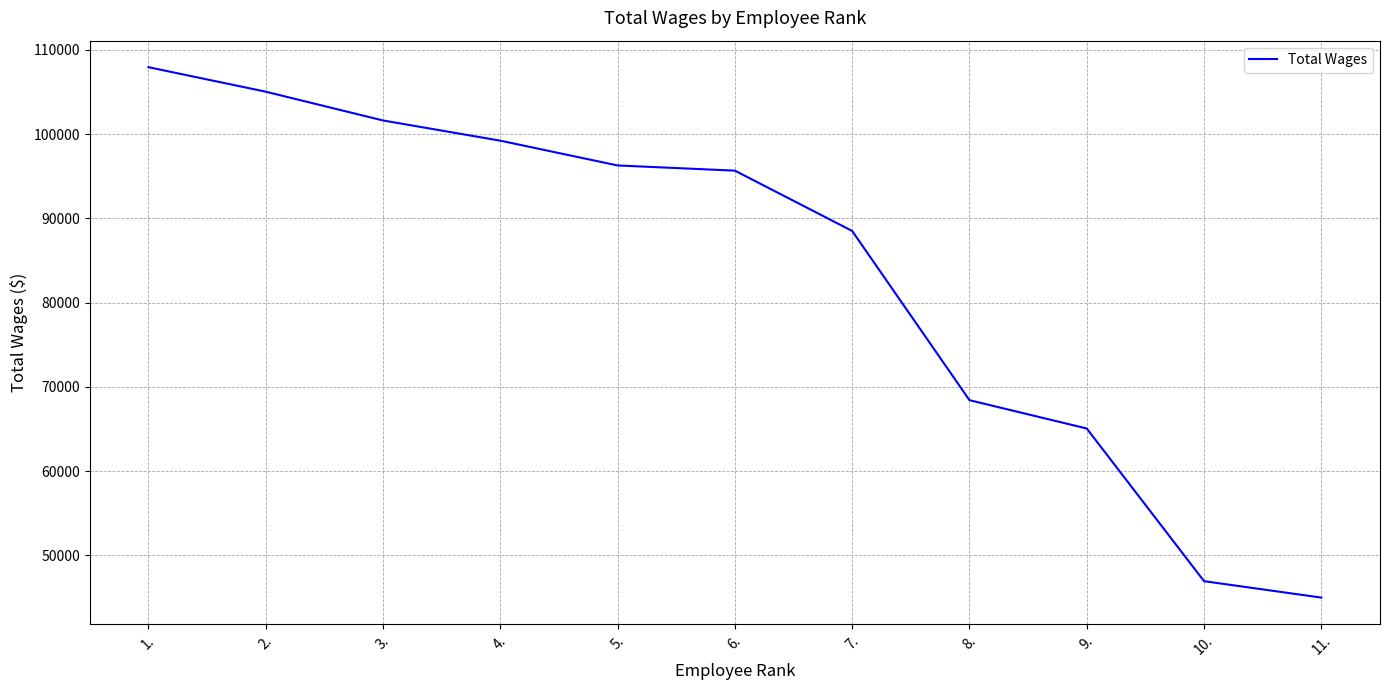

Read the value at 5., to the nearest 50.

96300